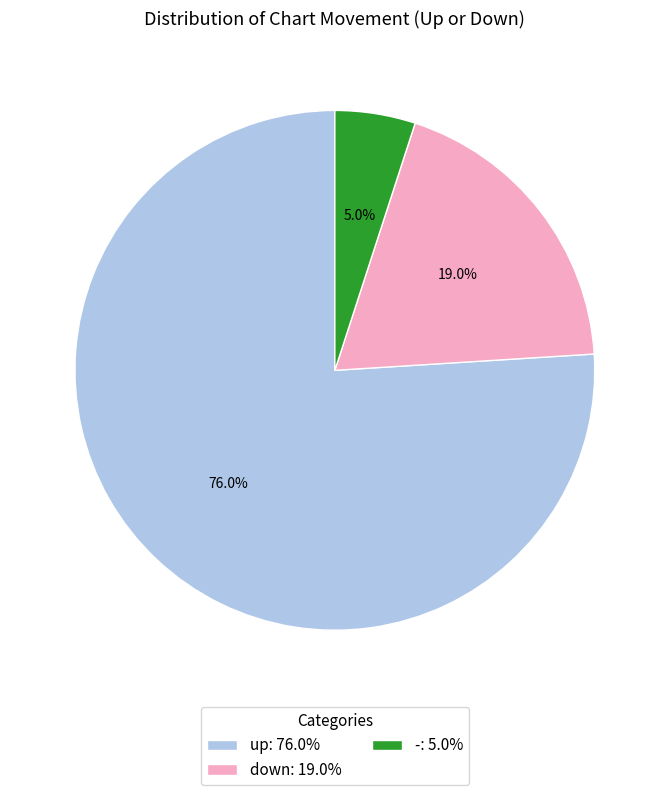

What is the smallest slice in the pie chart?

-